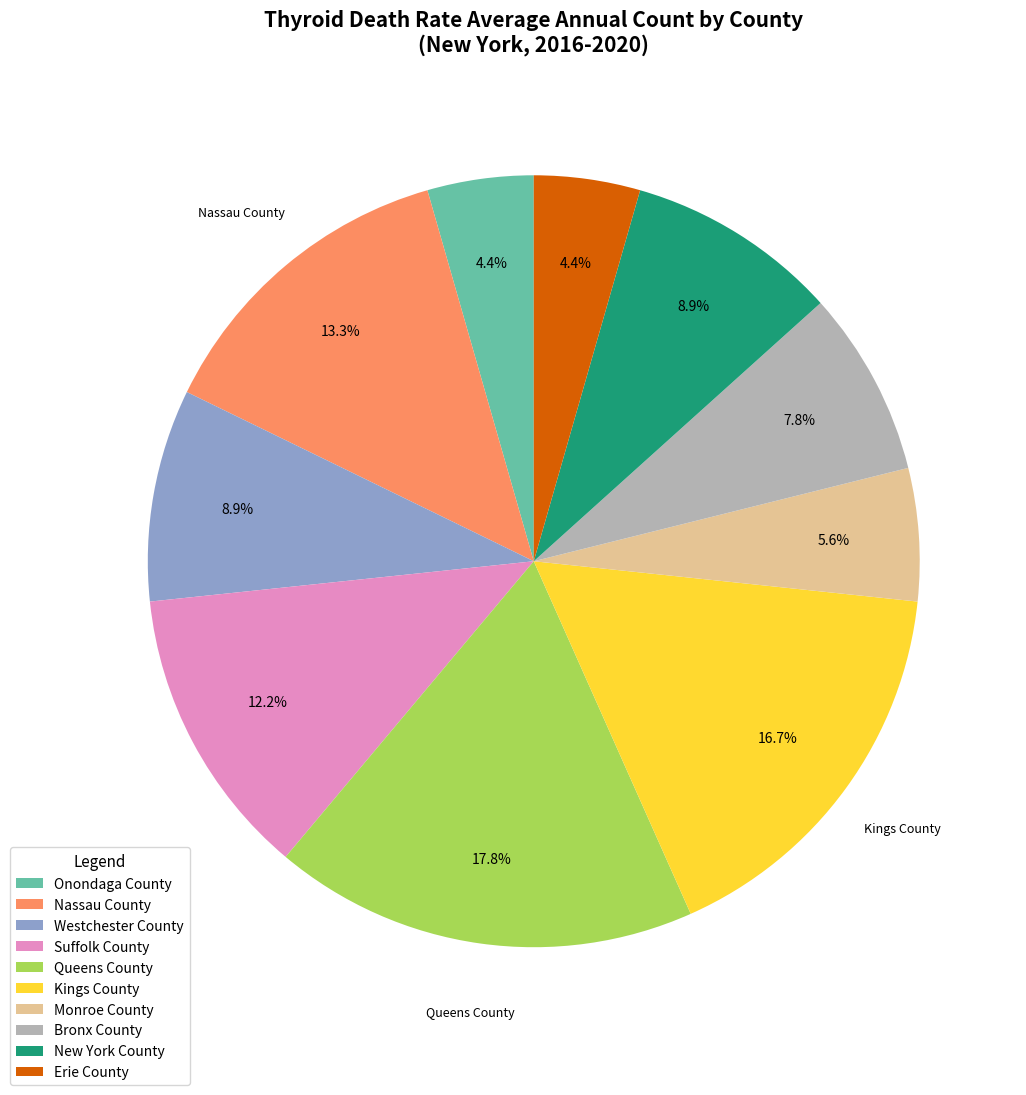

How many segments does this pie chart have?

10